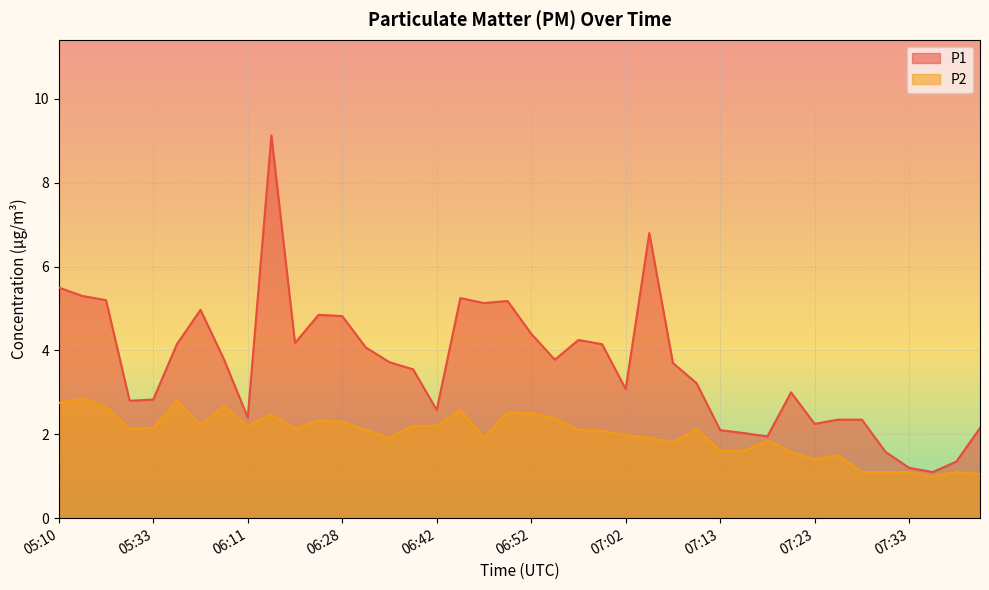

Reading left to right, extract all data points from this chart.

P1: 5.5	5.3	5.2	2.8	2.8	4.2	5.0	3.8	2.4	9.1	4.2	4.8	4.8	4.1	3.7	3.5	2.6	5.2	5.1	5.2	4.4	3.8	4.2	4.2	3.1	6.8	3.7	3.2	2.1	2.0	1.9	3.0	2.2	2.4	2.4	1.6	1.2	1.1	1.4	2.1
P2: 2.8	2.9	2.6	2.1	2.1	2.8	2.2	2.7	2.2	2.5	2.1	2.3	2.3	2.1	1.9	2.2	2.2	2.6	1.9	2.5	2.5	2.4	2.1	2.1	2.0	1.9	1.8	2.1	1.6	1.6	1.9	1.6	1.4	1.5	1.1	1.1	1.1	1.0	1.1	1.1